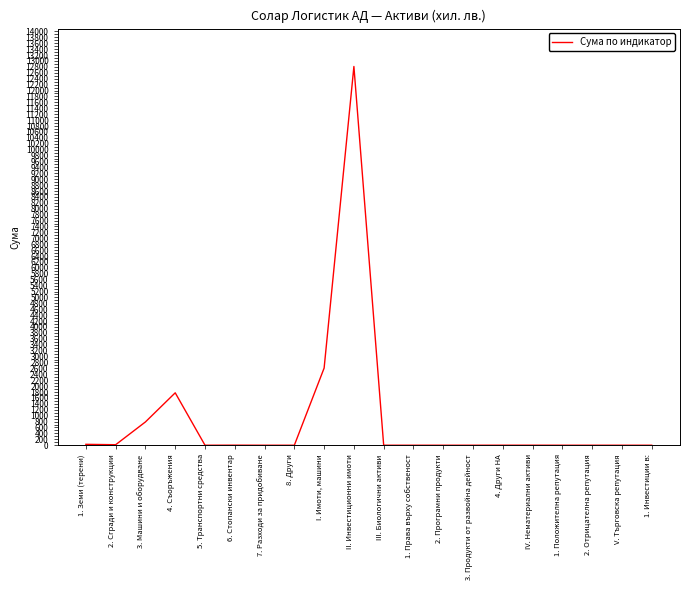

Is it true that the value at I. Имоти, машини is 730?

False